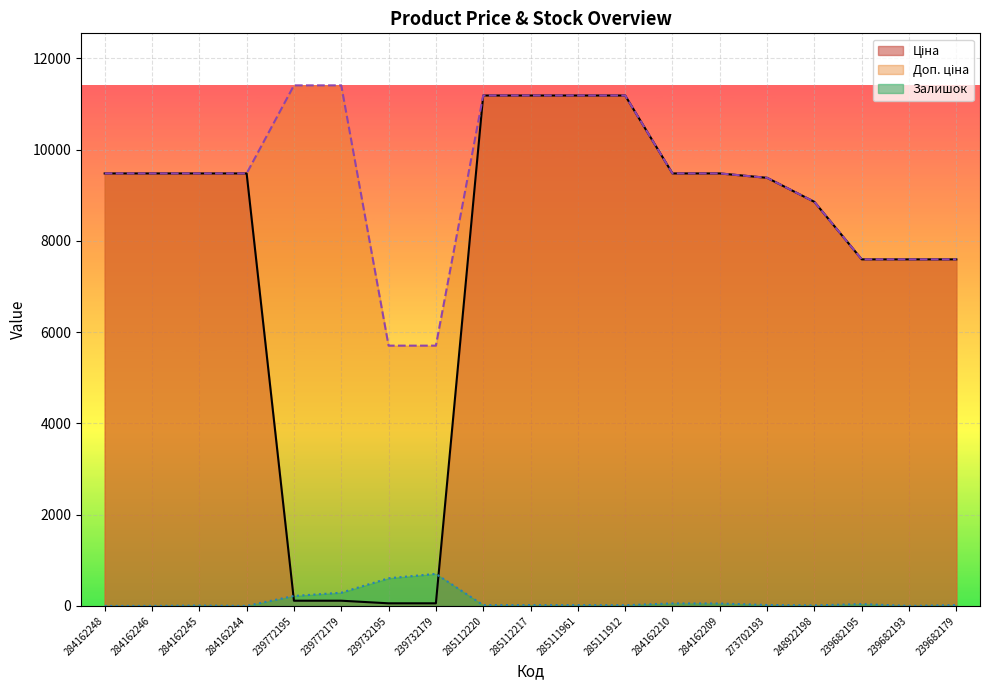

What is the minimum value for Ціна?

57.0